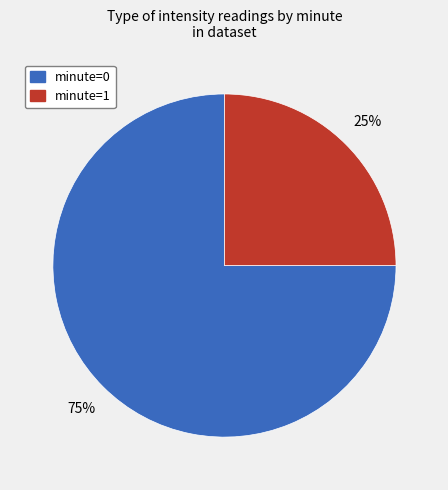

Between minute=0 and minute=1, which is larger?

minute=0